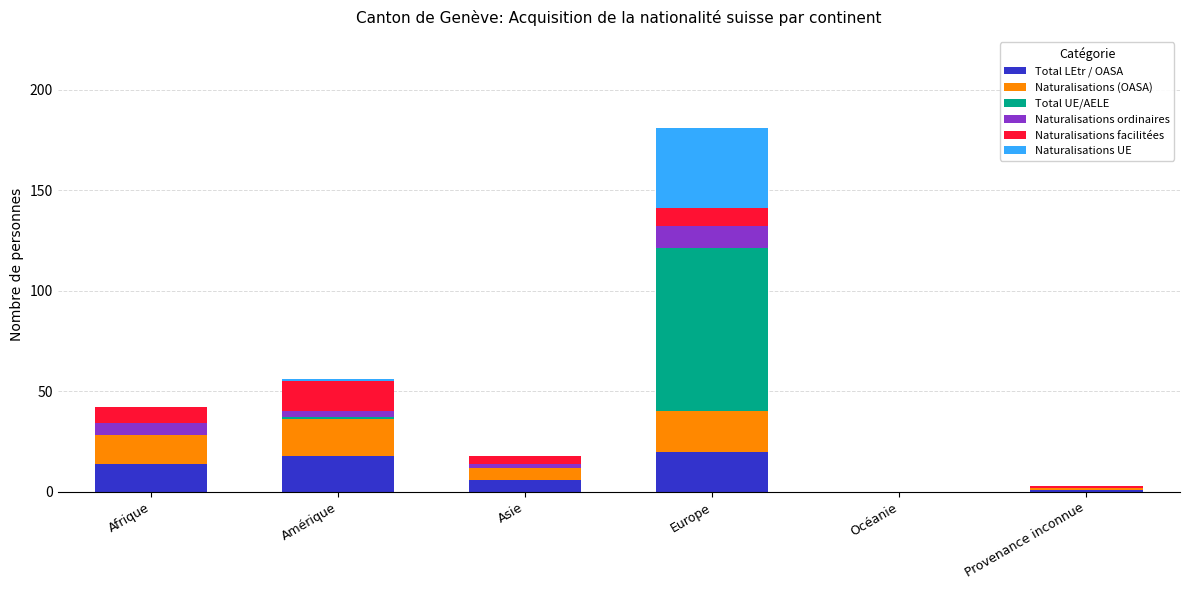

What is the sum of all Total LEtr / OASA values?

59